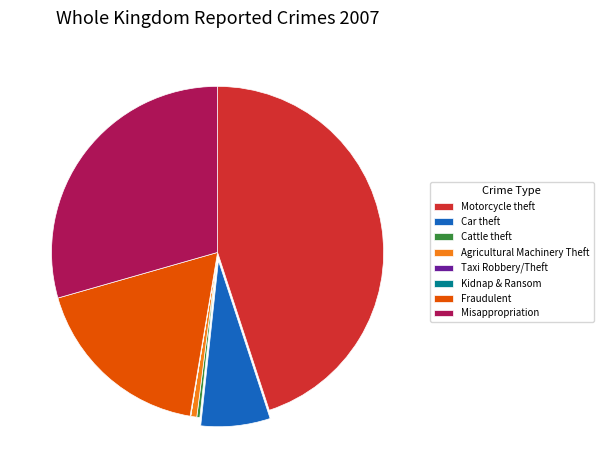

Between Cattle theft and Motorcycle theft, which is larger?

Motorcycle theft